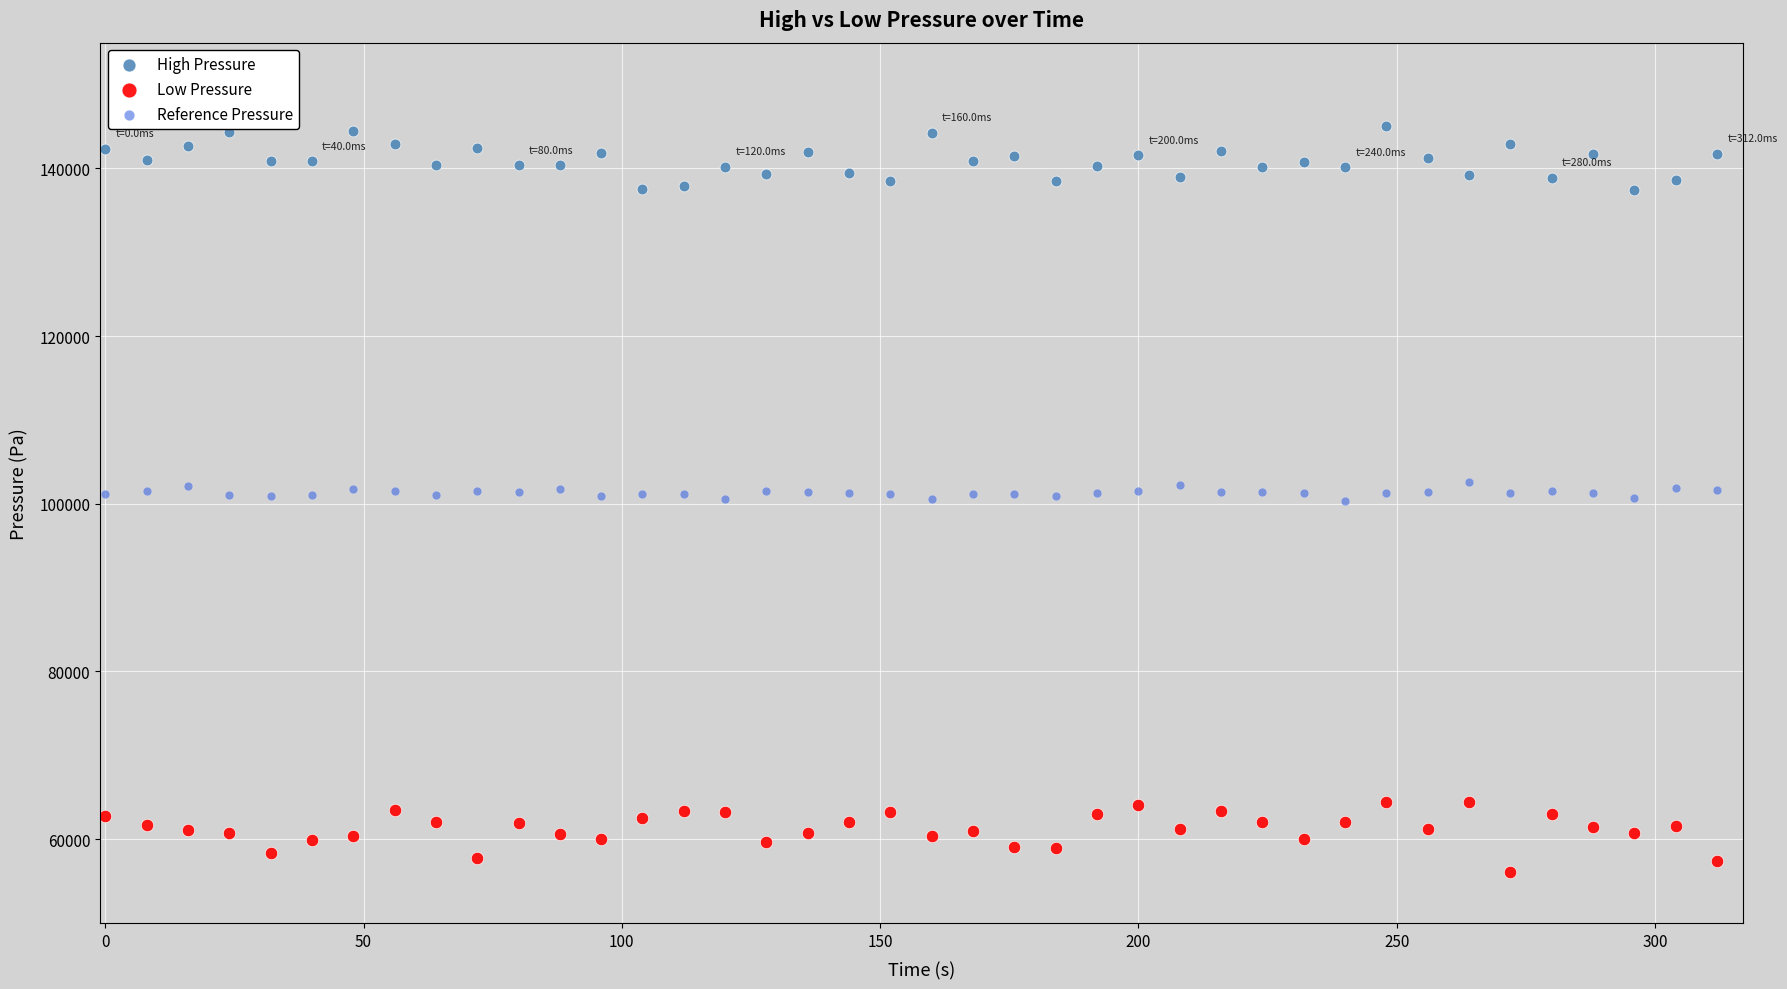

Which series reaches the minimum Y coordinate?

Low Pressure